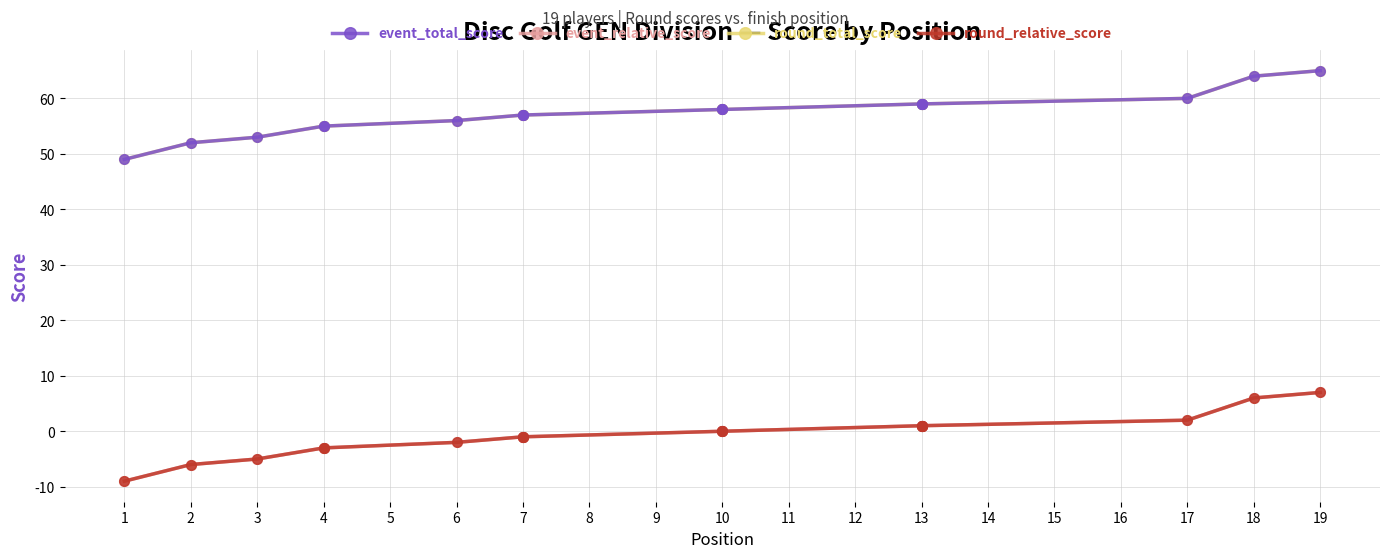

Does the chart have visible grid lines?

Yes